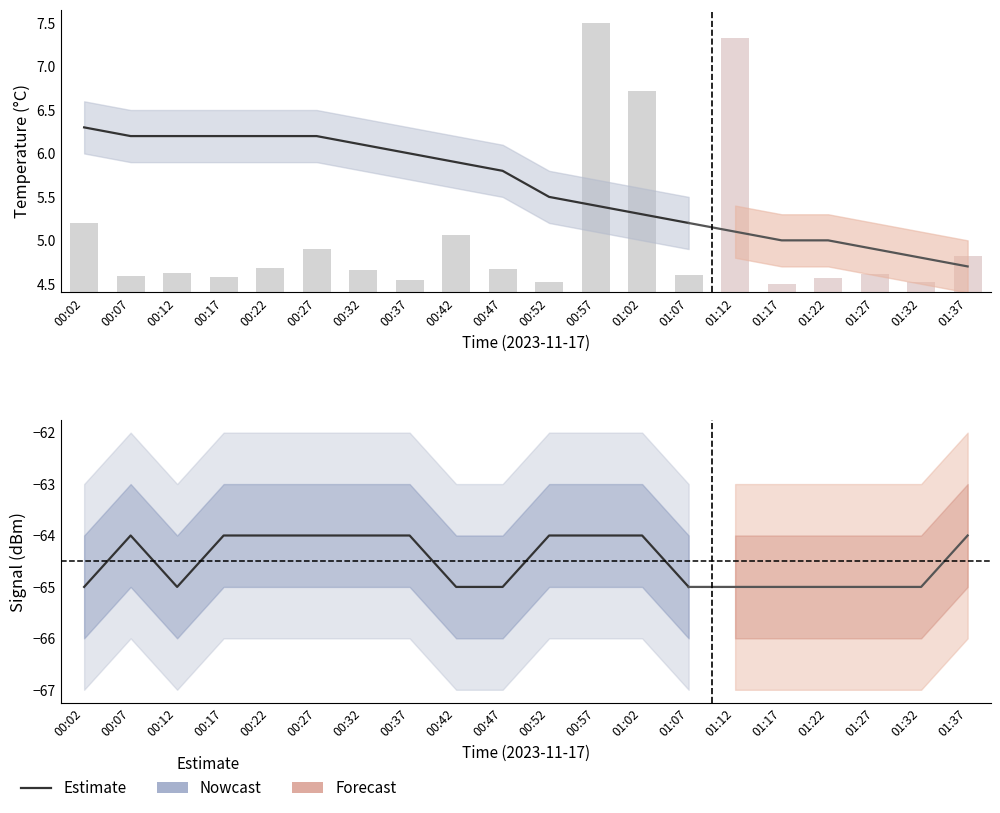

How many categories are shown in the chart?

14